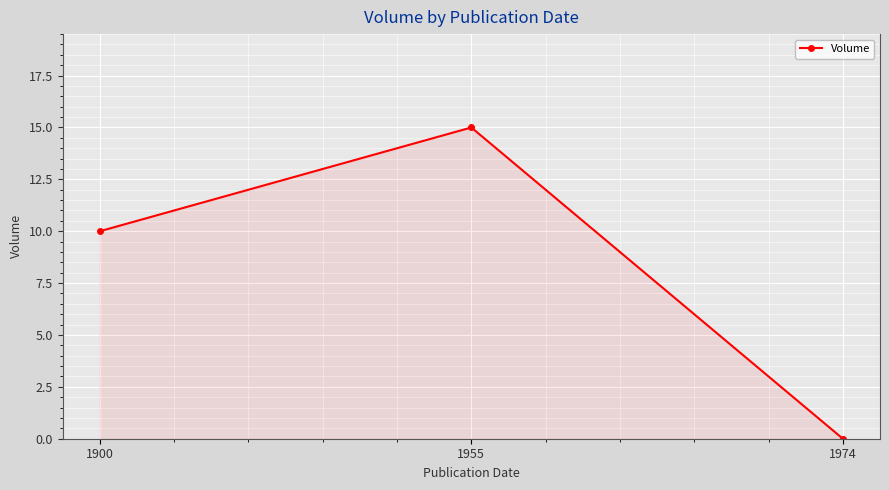

What is the maximum value shown in the chart?

15